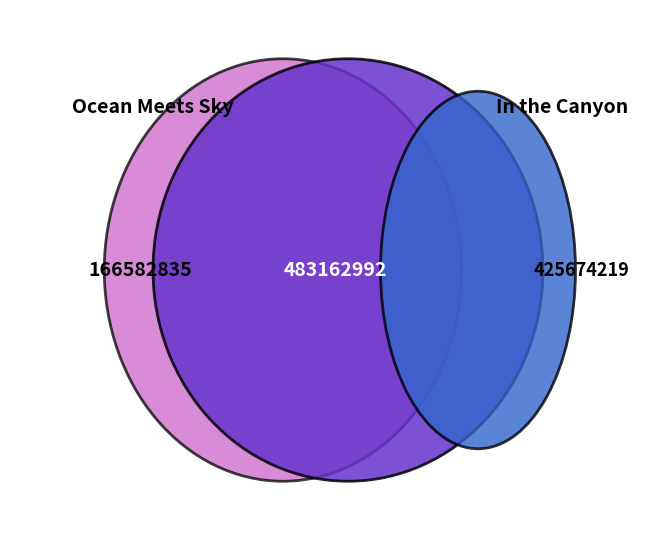

Approximately how many times larger is the value at In the Canyon compared to Sam the Man & the Rutabaga Plan?

0.9